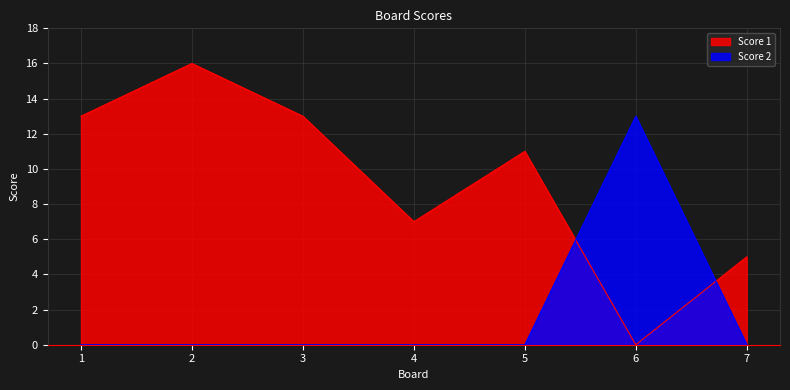

Is the value of Score 1 at 6 greater than the value of Score 2 at 6?

No